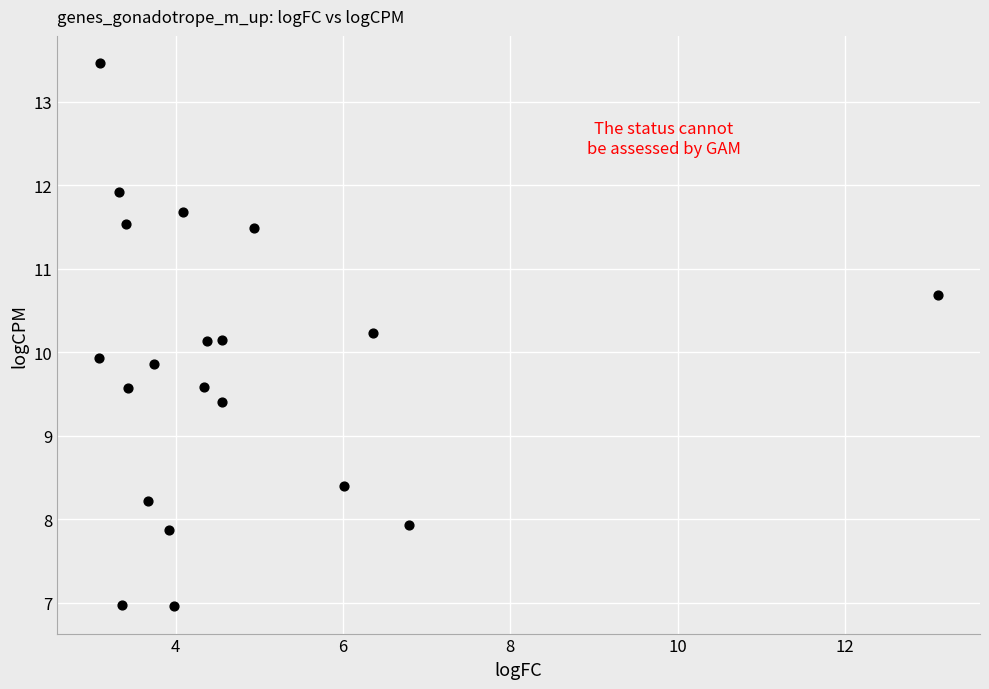

What is the range of X values (max minus min)?

10.0